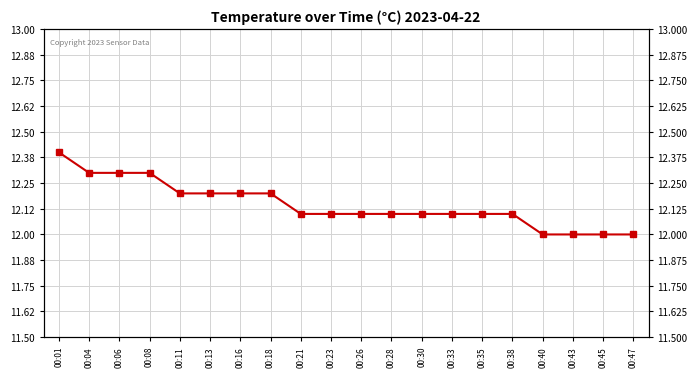

List the labels in order of value, smallest first.

00:40, 00:43, 00:45, 00:47, 00:21, 00:23, 00:26, 00:28, 00:30, 00:33, 00:35, 00:38, 00:11, 00:13, 00:16, 00:18, 00:04, 00:06, 00:08, 00:01